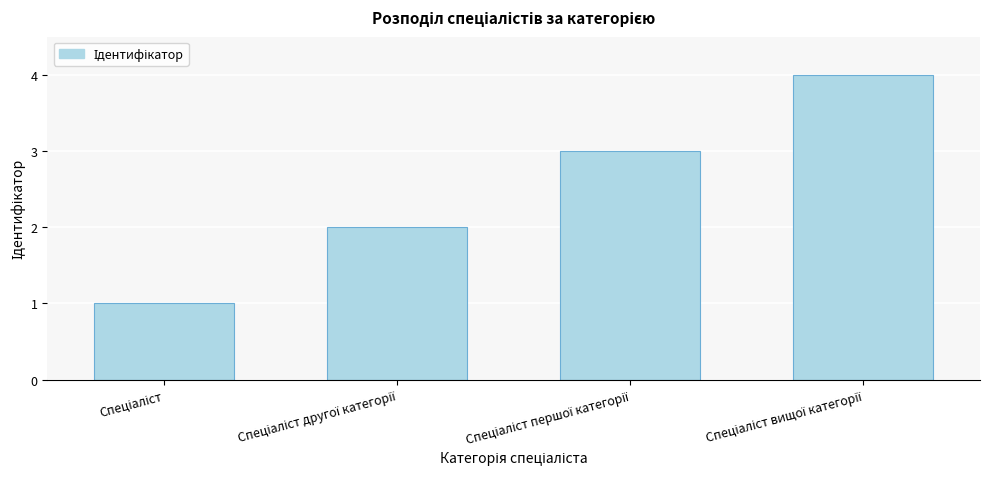

What is the difference between the maximum and minimum values?

3